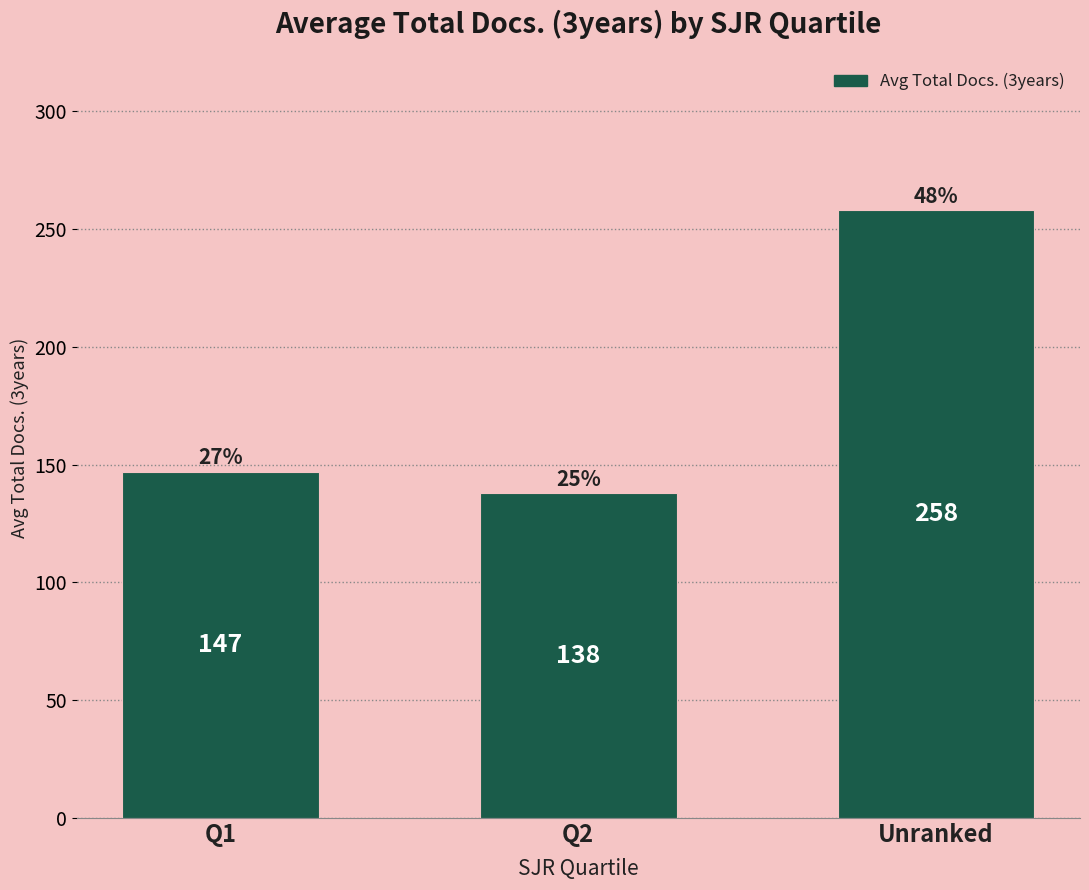

What is the label of the 3rd bar from the right?

Q1